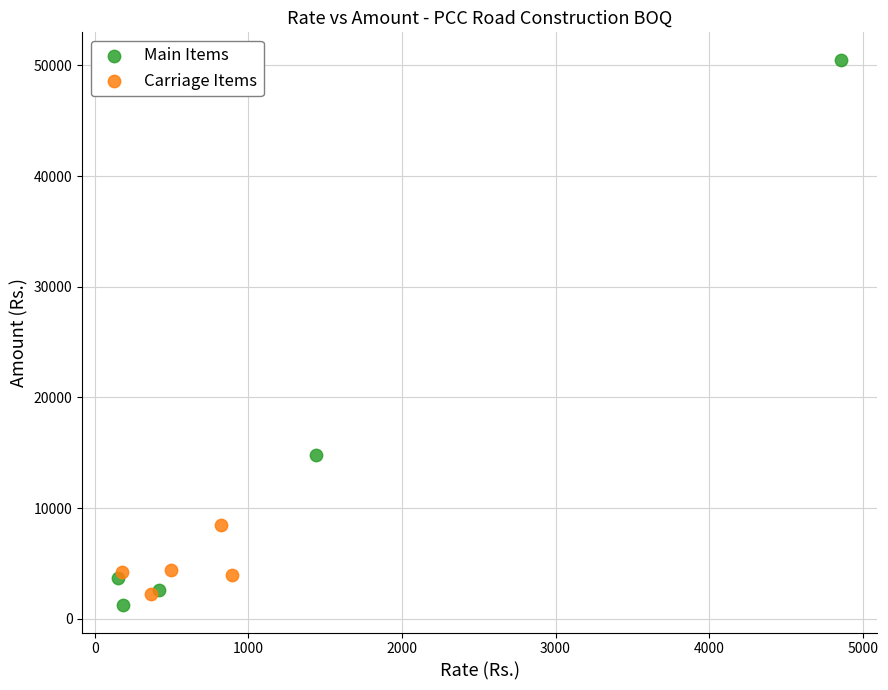

Which series contains the highest Y value?

Main Items